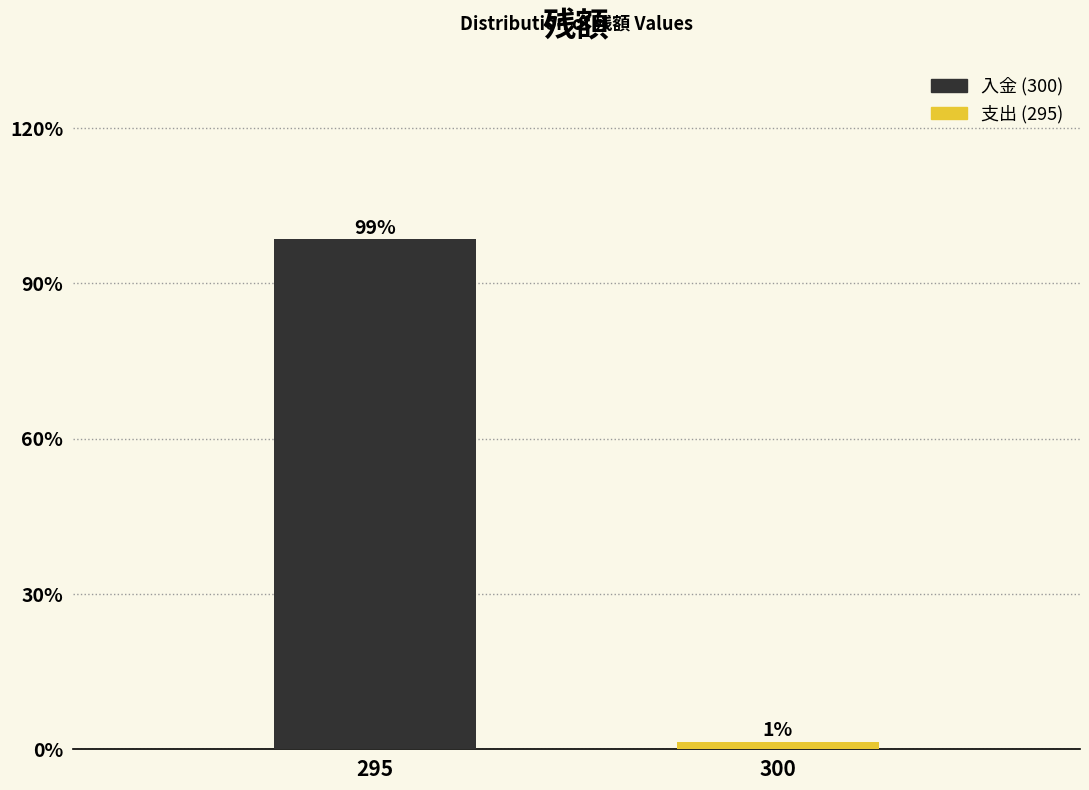

What is the sum of all values?

100.0